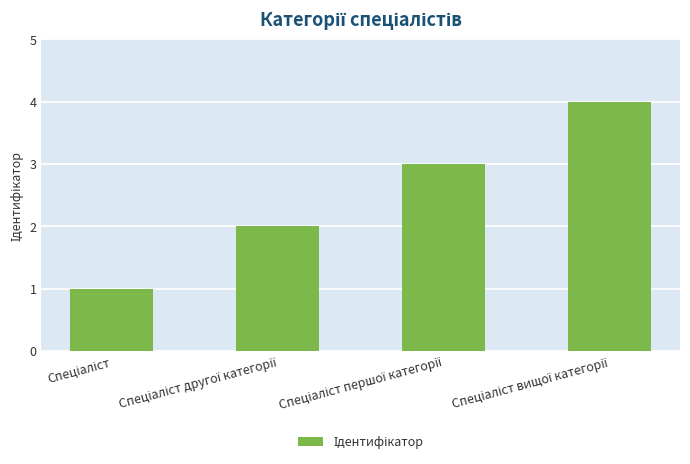

What is the greatest value displayed?

4